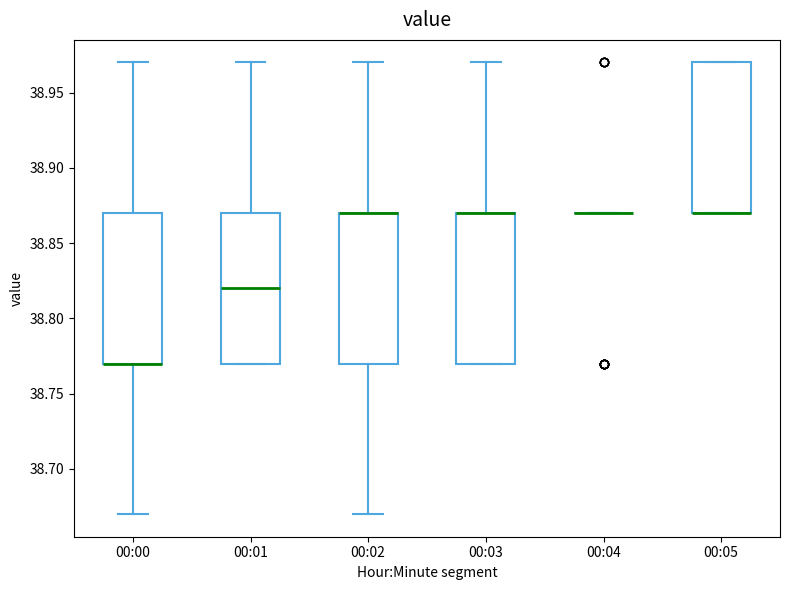

Reading left to right, read every box against the y-axis: the position of its median line, the range the box covers, and the ends of its whiskers. The values are not printed on the chart, so give them approximately, as read against the axis.

00:00: median 38.77 (drawn on the box's lower edge), box 38.77 to 38.87, whiskers 38.67 to 38.97
00:01: median 38.82, box 38.77 to 38.87, whiskers 38.77 to 38.97
00:02: median 38.87 (drawn on the box's upper edge), box 38.77 to 38.87, whiskers 38.67 to 38.97
00:03: median 38.87 (drawn on the box's upper edge), box 38.77 to 38.87, whiskers 38.77 to 38.97
00:04: box collapsed to a line at 38.87, whiskers 38.87 to 38.87
00:05: median 38.87 (drawn on the box's lower edge), box 38.87 to 38.97, whiskers 38.87 to 38.97